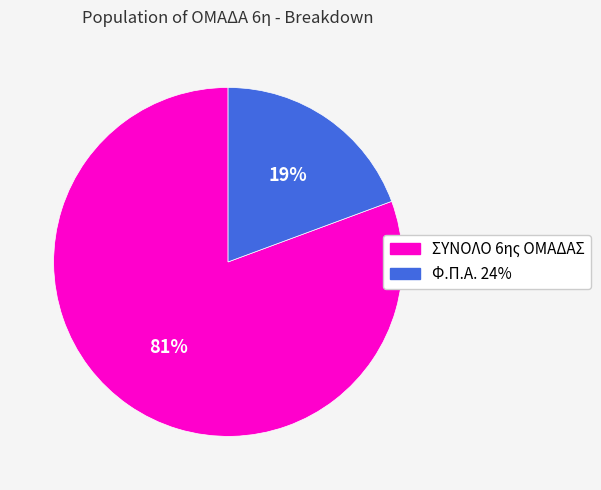

Is the sum of ΣΥΝΟΛΟ 6ης ΟΜΑΔΑΣ and Φ.Π.Α. 24% greater than half?

Yes